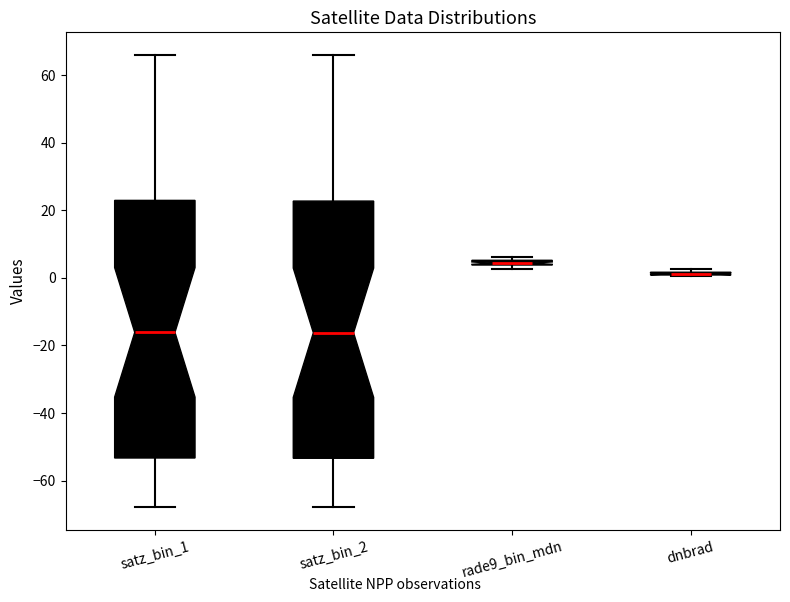

Where does the lower whisker of the box for satz_bin_2 end on the y-axis? The values are not printed on the chart, so give them approximately, as read against the axis.

-68